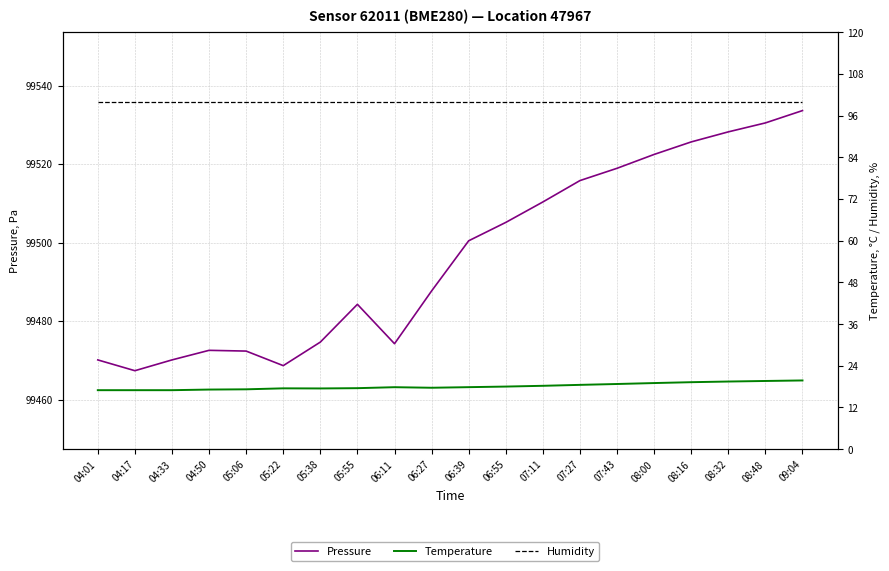

What is the approximate value of temperature at 04:50?

17.2